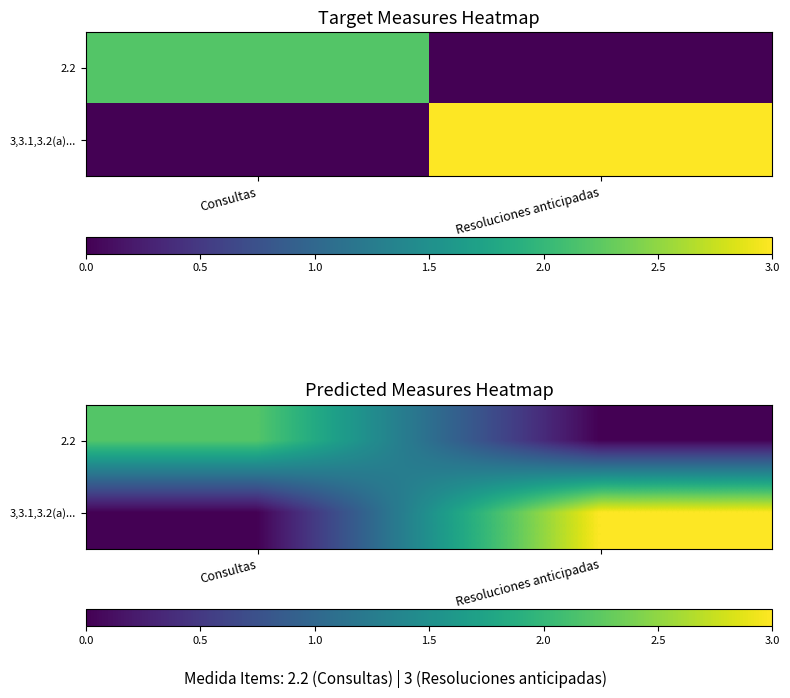

List the series in order of their overall mean, lowest first.

2.2, 3,3.1,3.2(a)...